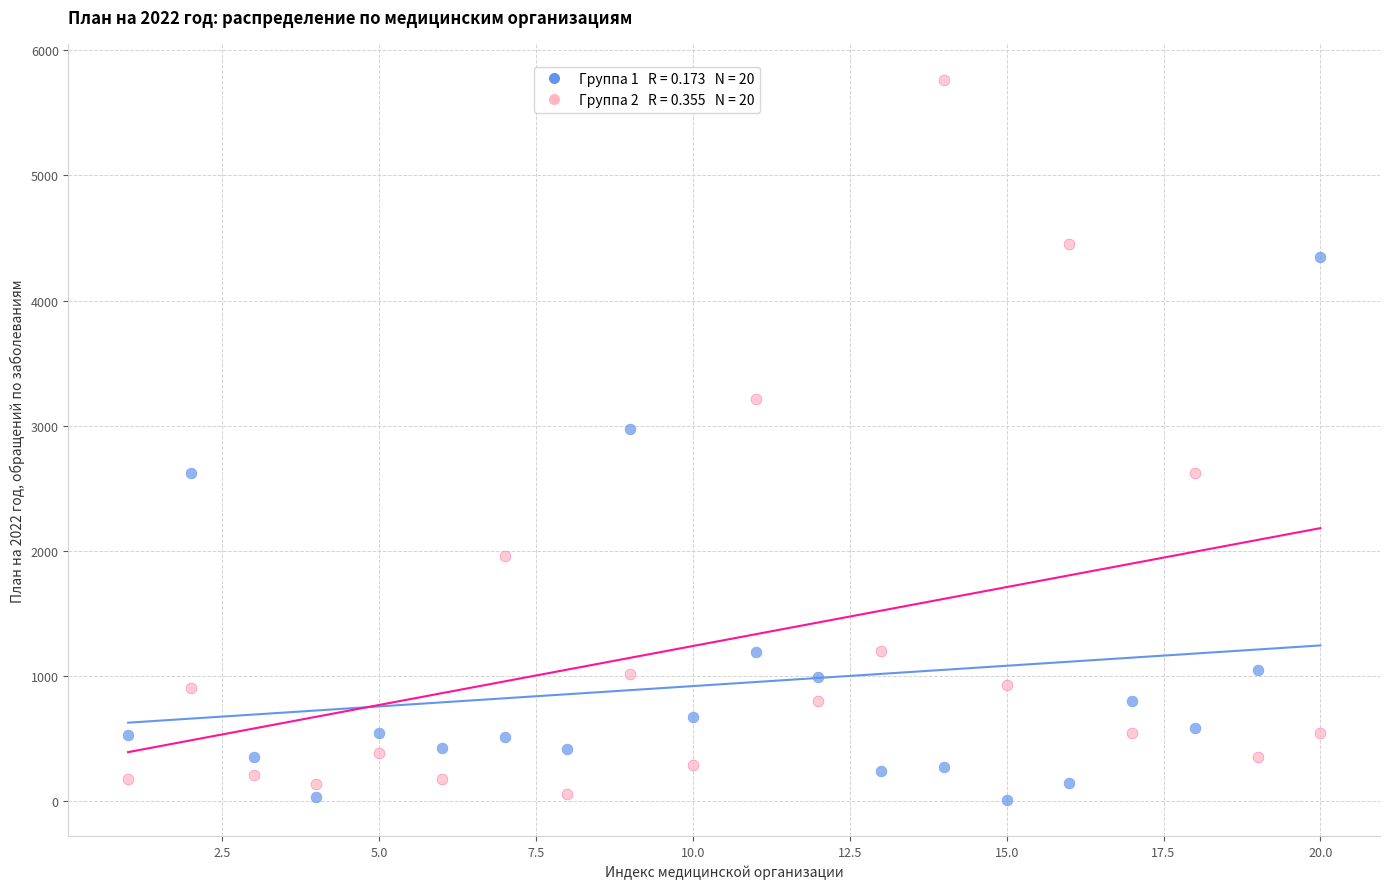

Across all series, what Y value is closest to 2884?

2973